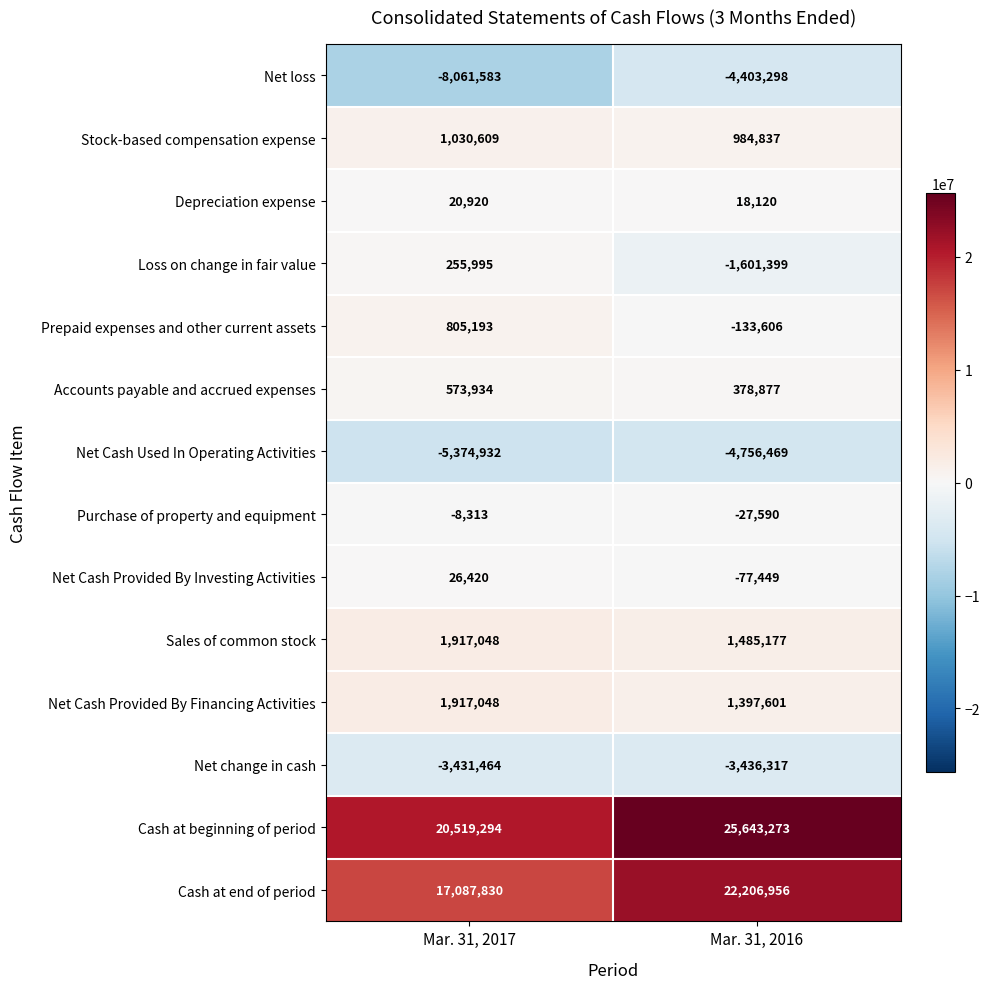

Reading right to left, what are all the values shown in this chart?

Net loss: -4403298	-8061583
Stock-based compensation expense: 984837	1030609
Depreciation expense: 18120	20920
Loss on change in fair value: -1601399	255995
Prepaid expenses and other current assets: -133606	805193
Accounts payable and accrued expenses: 378877	573934
Net Cash Used In Operating Activities: -4756469	-5374932
Purchase of property and equipment: -27590	-8313
Net Cash Provided By Investing Activities: -77449	26420
Sales of common stock: 1485177	1917048
Net Cash Provided By Financing Activities: 1397601	1917048
Net change in cash: -3436317	-3431464
Cash at beginning of period: 25643273	20519294
Cash at end of period: 22206956	17087830